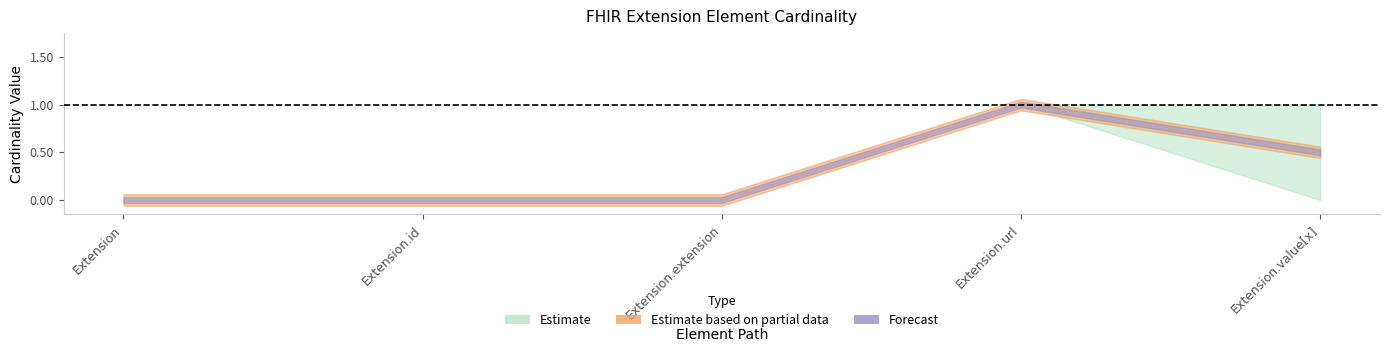

Is it true that Base Min equals 1 at Extension.url?

True